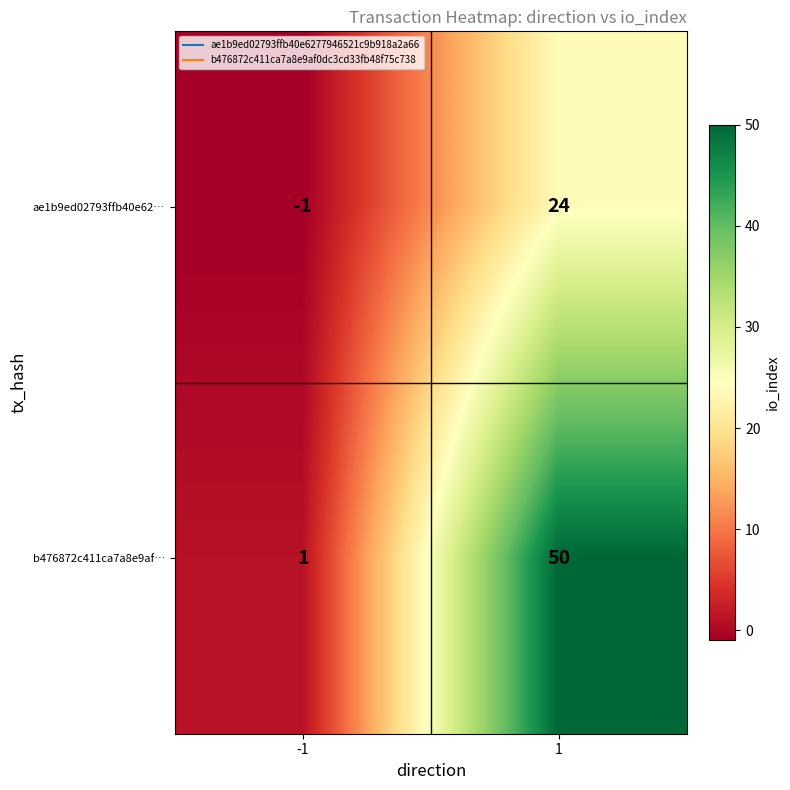

Rank the series by their average value, from highest to lowest.

b476872c411ca7a8e9af…, ae1b9ed02793ffb40e62…